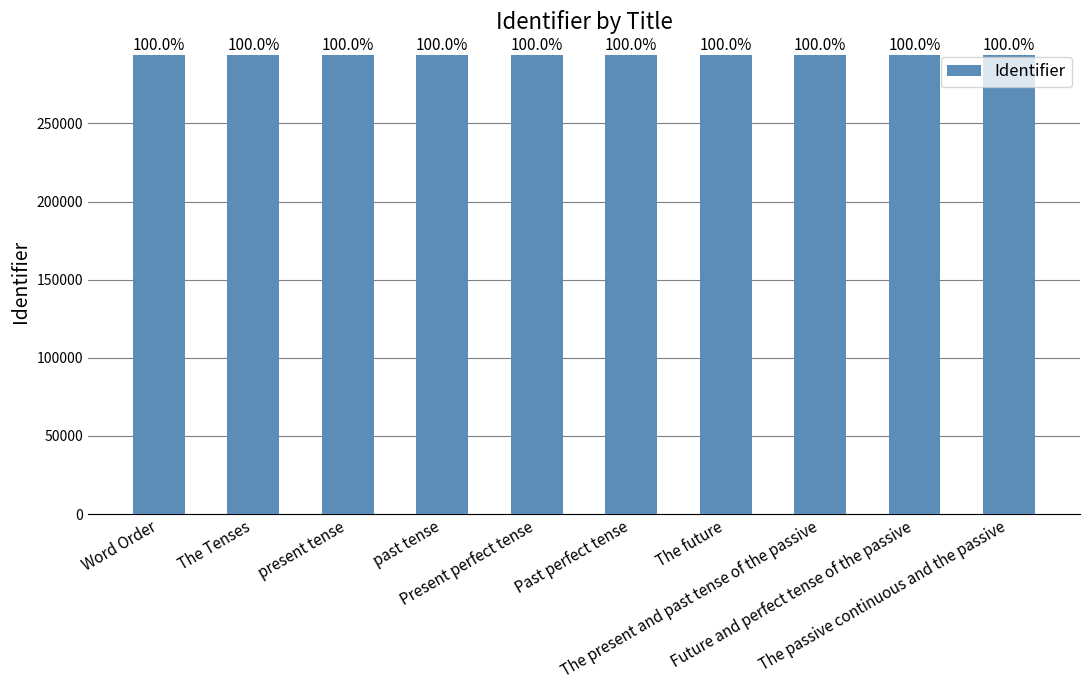

List the labels in order of value, smallest first.

Word Order, The Tenses, present tense, past tense, Present perfect tense, Past perfect tense, The future, The present and past tense of the passive, Future and perfect tense of the passive, The passive continuous and the passive